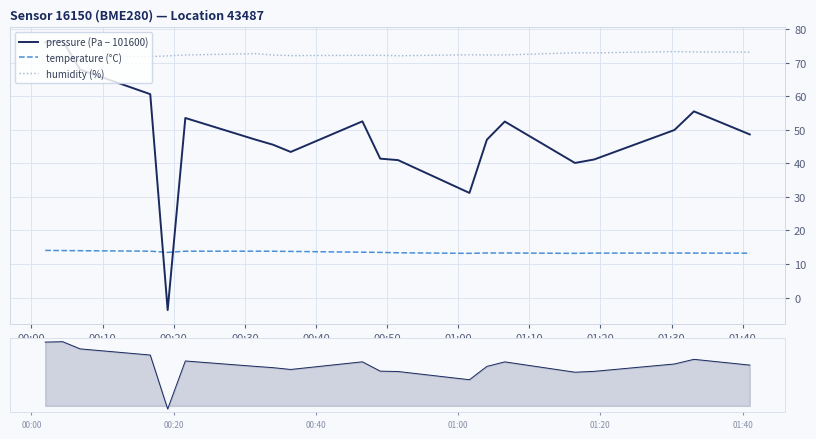

Rank the series by their maximum value, from lowest to highest.

temperature (°C), humidity (%), pressure (Pa − 101600)